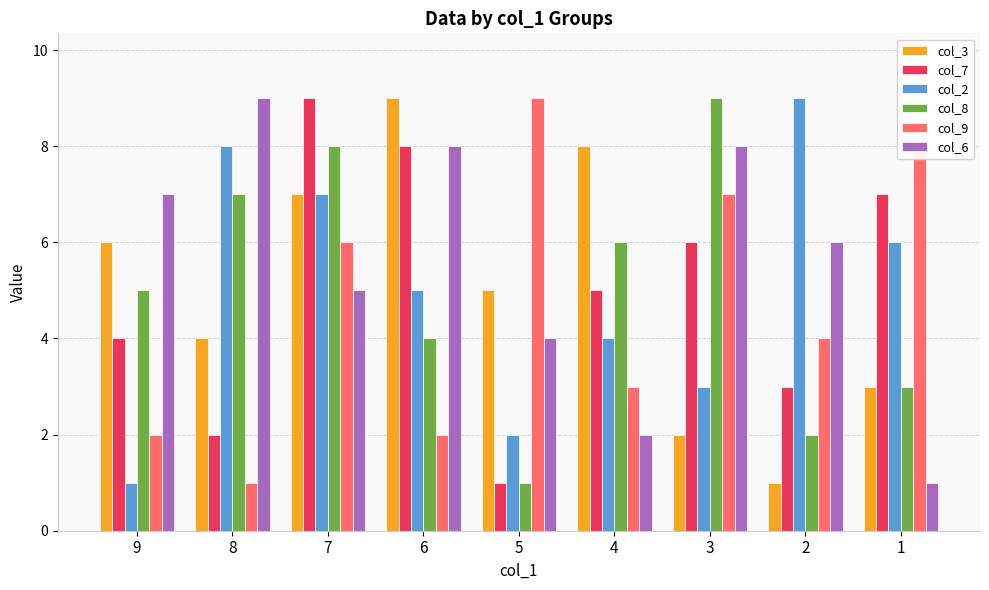

Reading right to left, what are all the values shown in this chart?

col_3: 3	1	2	8	5	9	7	4	6
col_7: 7	3	6	5	1	8	9	2	4
col_2: 6	9	3	4	2	5	7	8	1
col_8: 3	2	9	6	1	4	8	7	5
col_9: 8	4	7	3	9	2	6	1	2
col_6: 1	6	8	2	4	8	5	9	7